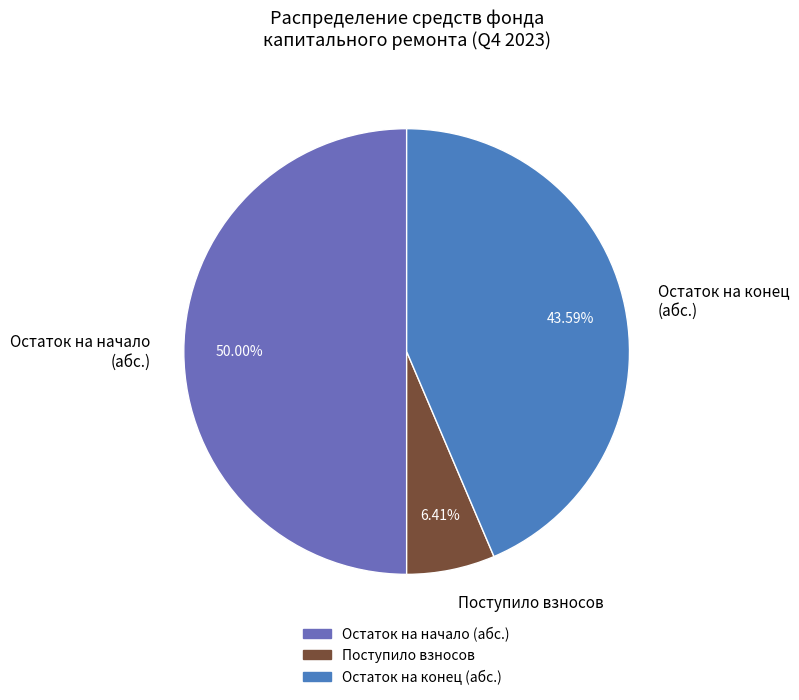

Does Остаток на конец (абс.) account for over 50% of the chart?

No